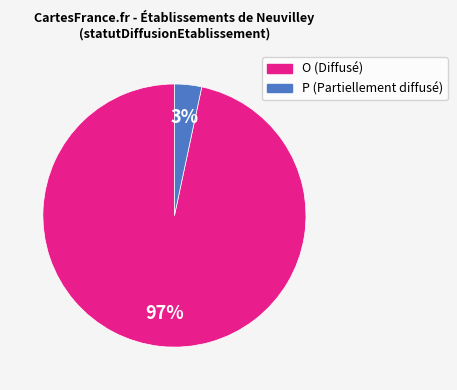

Between P and O, which is larger?

O